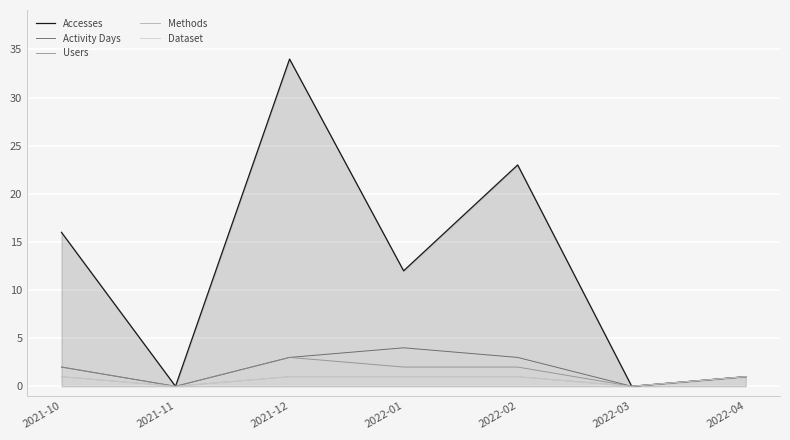

How many lines are shown in the chart?

5